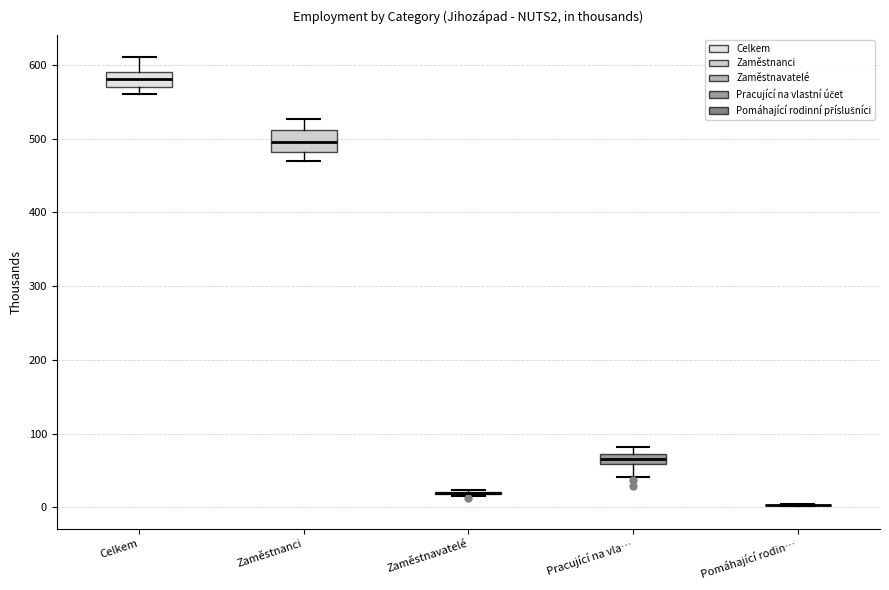

Which box is the tallest, from its lower edge to its upper edge?

Zaměstnanci